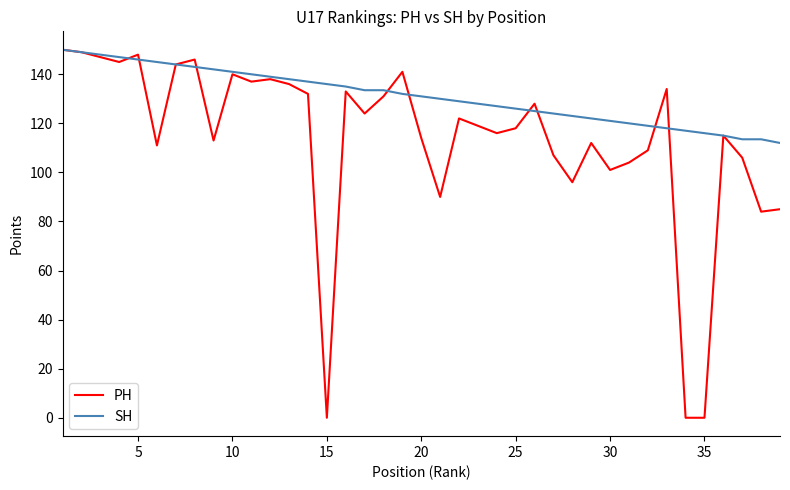

What is the average value of the PH series?

113.5